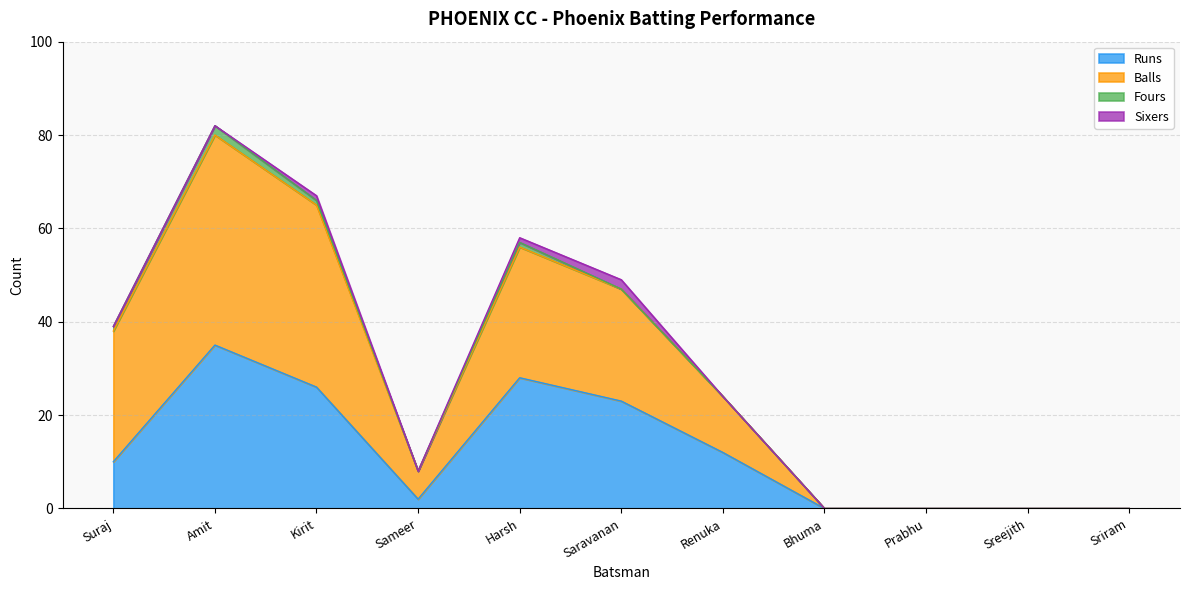

What is the greatest value displayed?

82